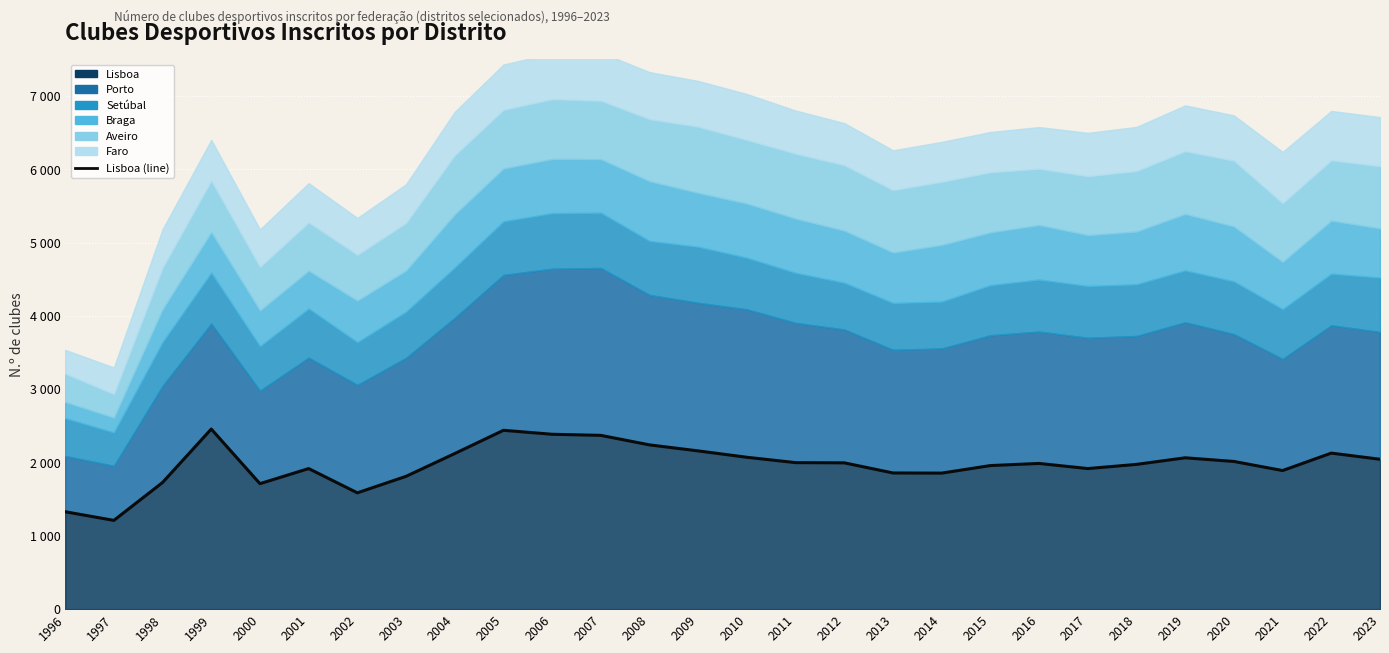

What is the smallest value displayed?

1211